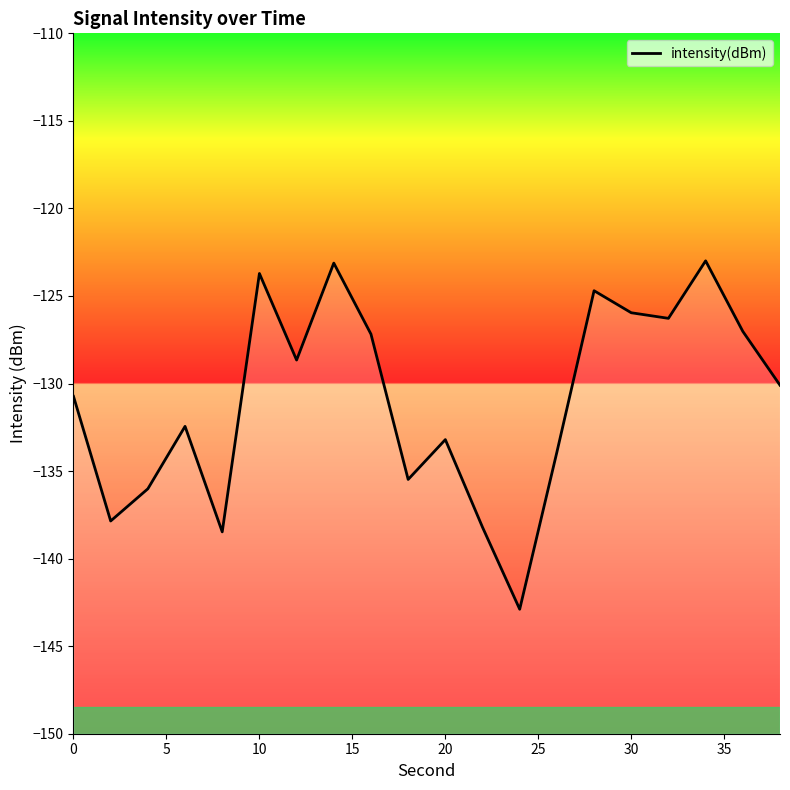

What is the average value?

-130.9